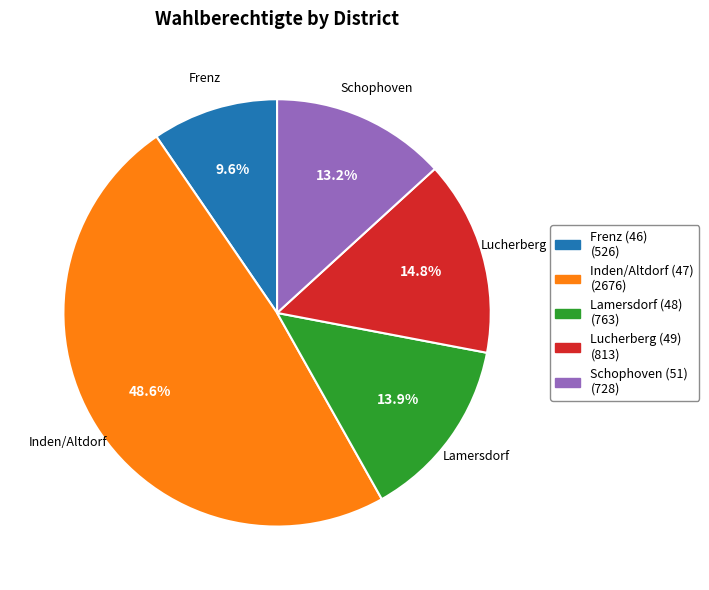

To the nearest percent, what percentage of the pie is Schophoven (51)?

13%